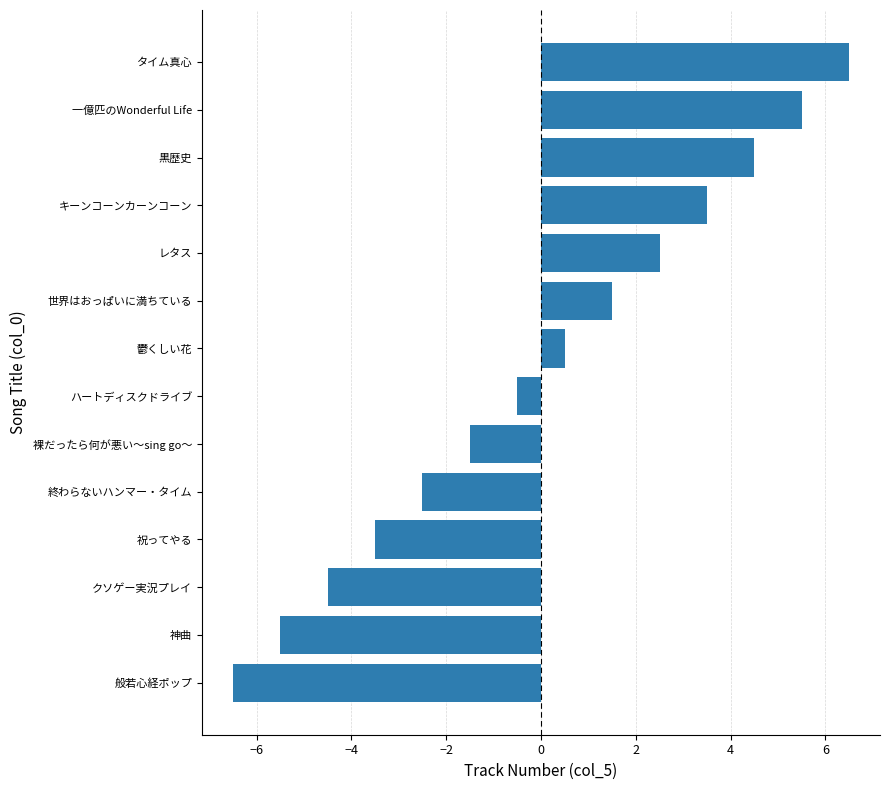

The chart shows a value of -1.5 at 裸だったら何が悪い～sing go～. True or false?

True